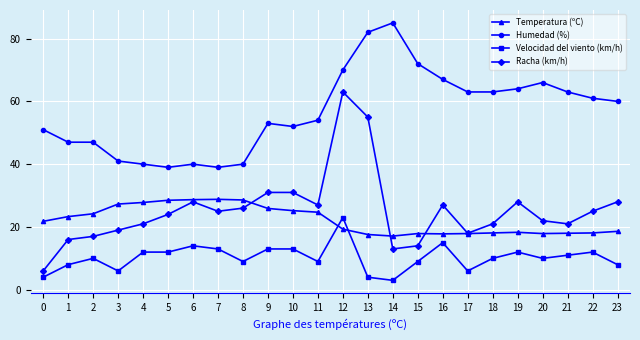

What is the sum of all Racha (km/h) values?

606.0